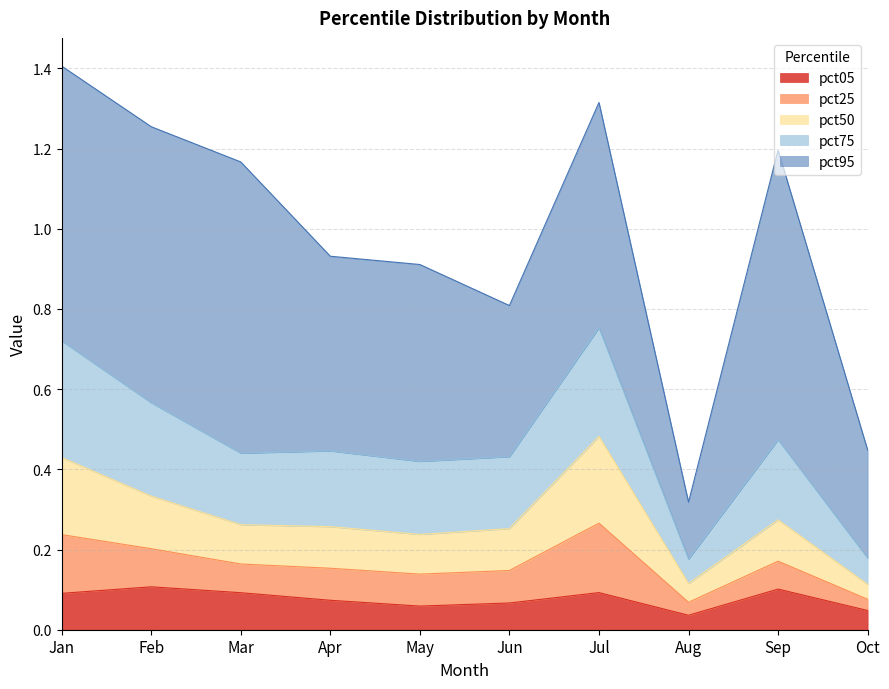

What is the value of the pct75 point at the 4th from the left?

0.4